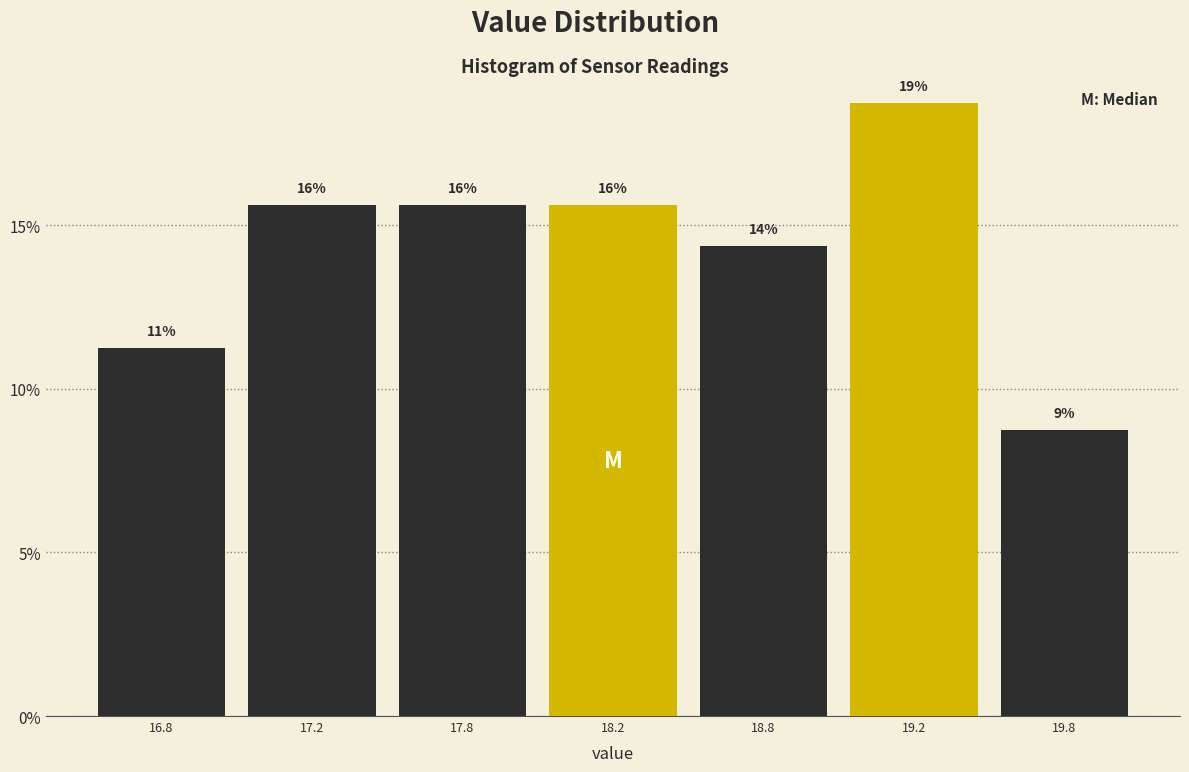

Are the bars horizontal?

No